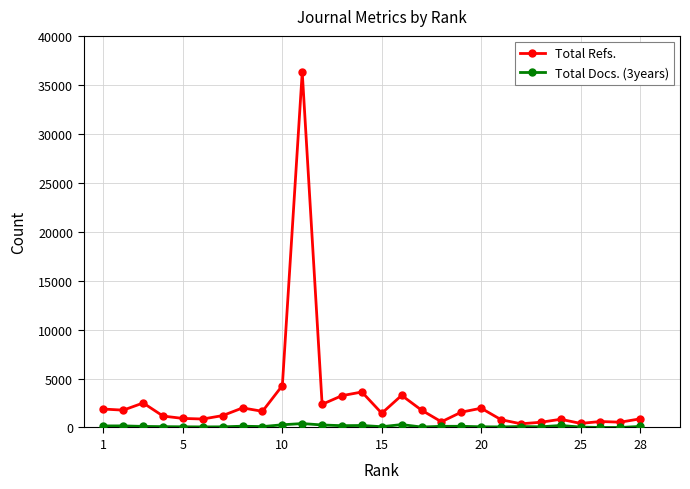

Which series has the largest total across all categories?

Total Refs.